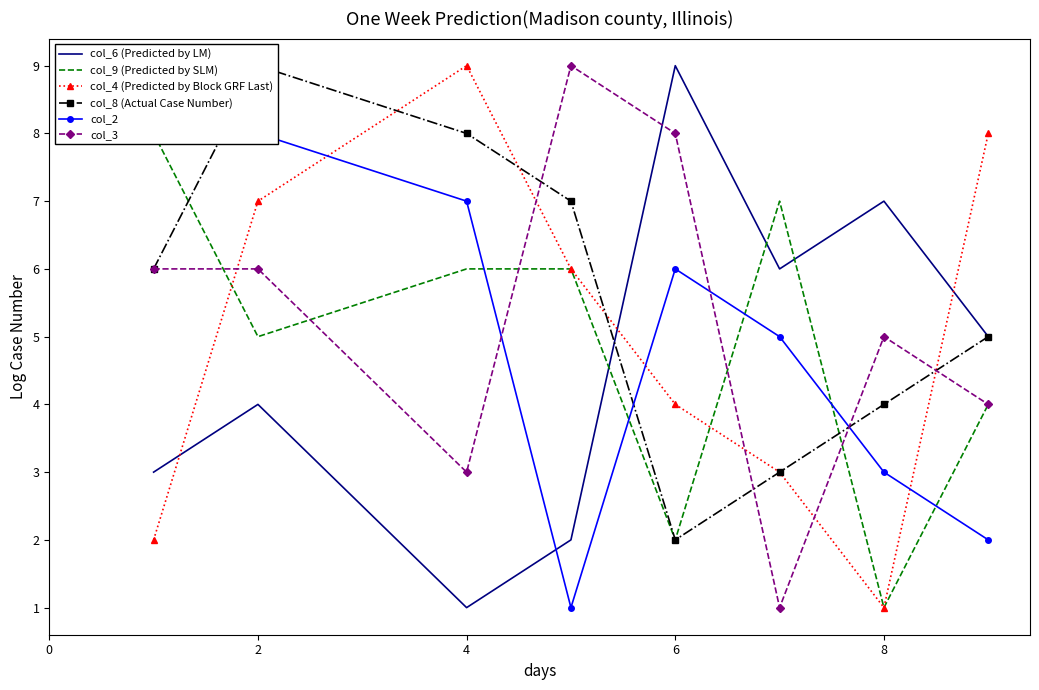

At which category is the sum across all series the highest?

2